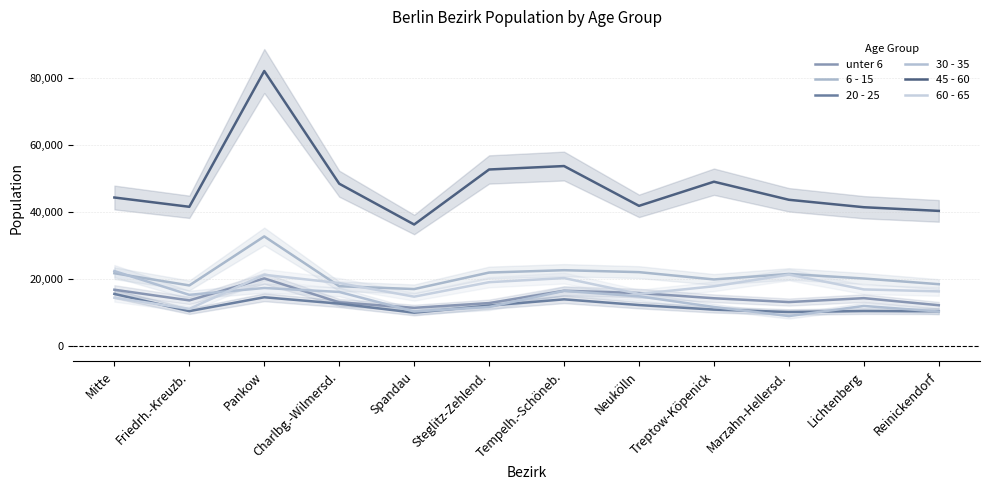

What is the total value across all series at Mitte?

135602